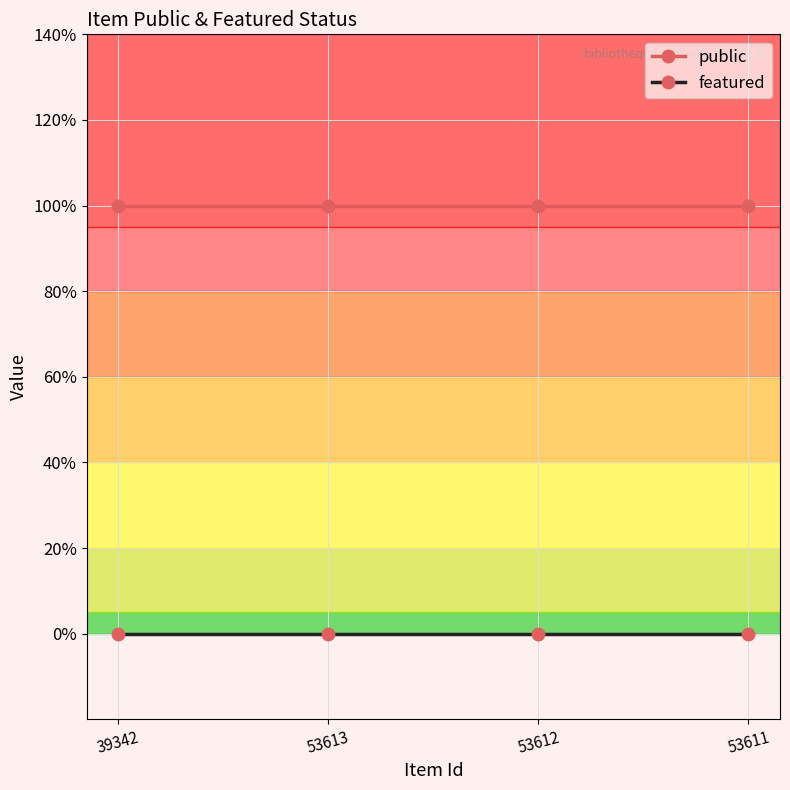

True or false: public and featured cross at least once.

False